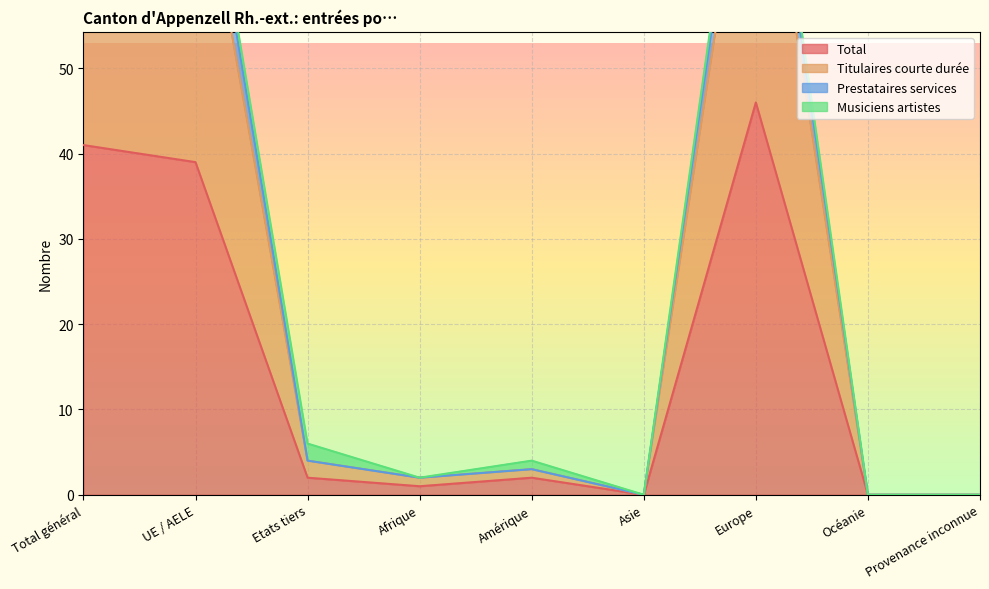

At how many categories does at least one series exceed 72?

3